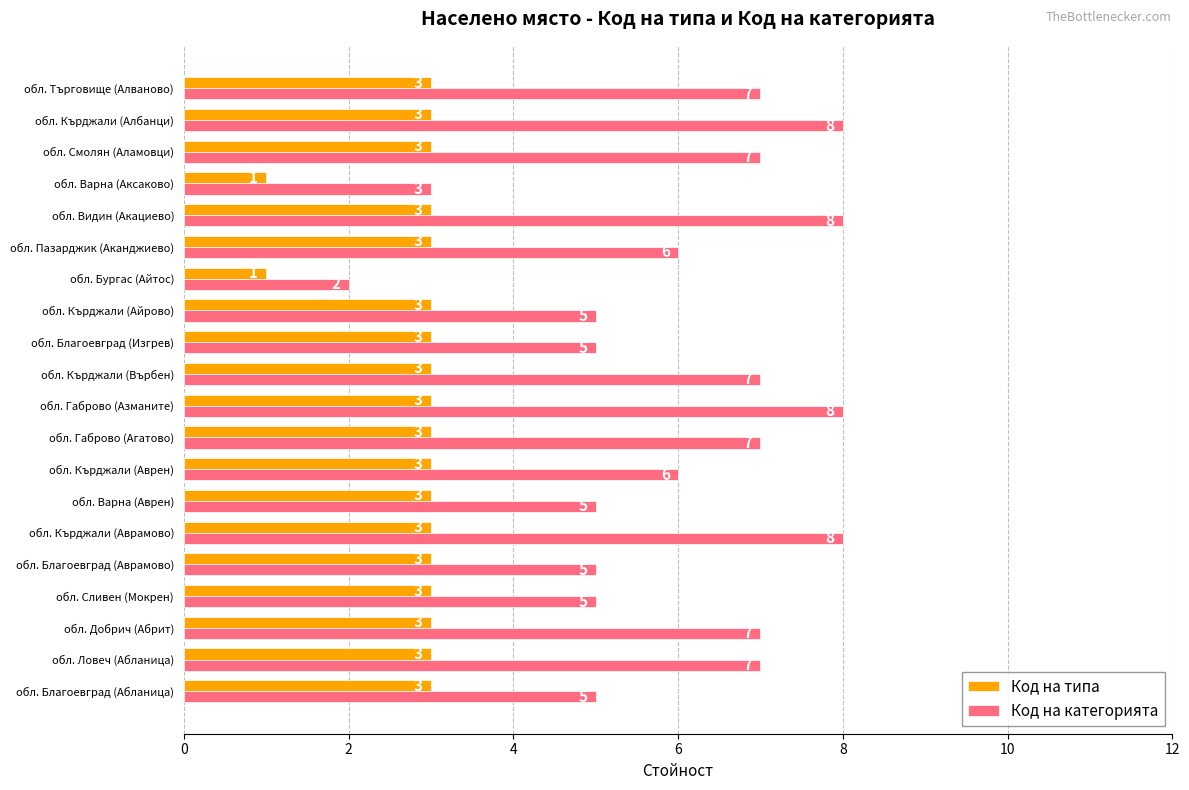

The Код на категорията series shows 4 at обл. Габрово (Агатово). True or false?

False